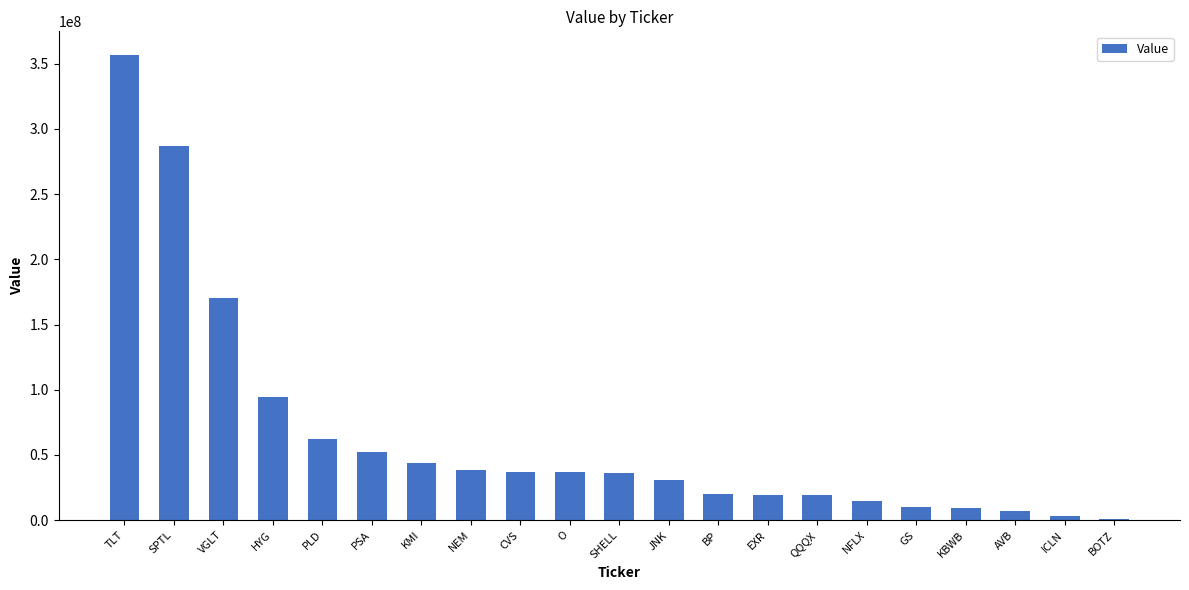

The value at PSA is 25246274. True or false?

False